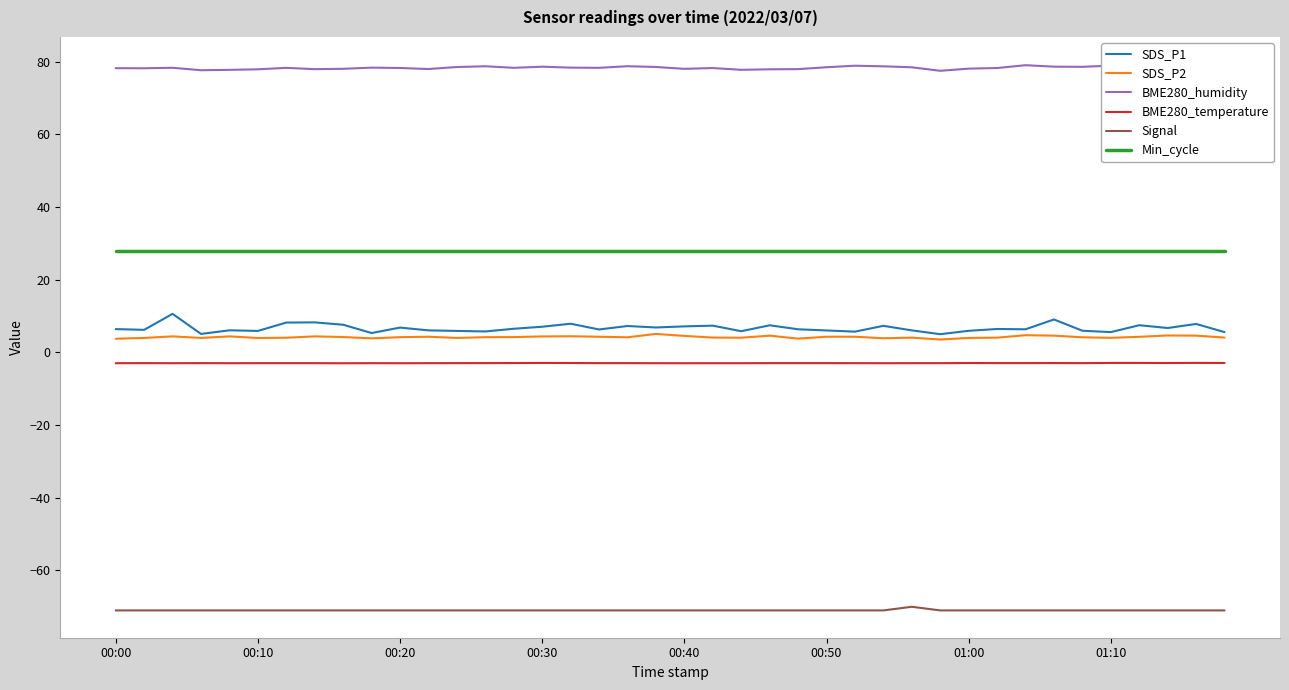

What is the lowest value of the SDS_P2 series?

3.5